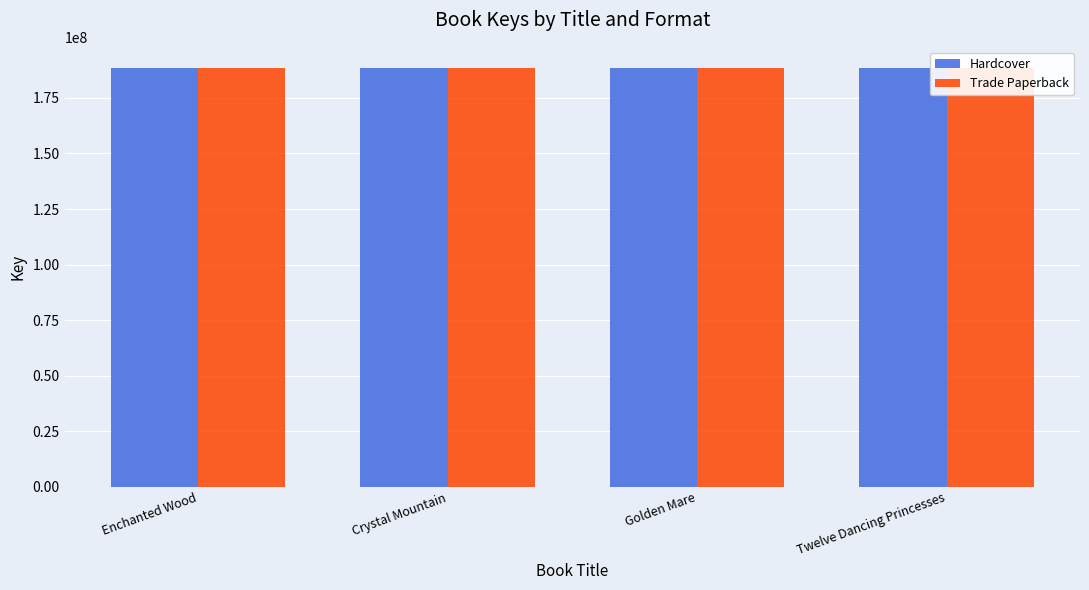

What is the minimum value for Hardcover?

188546202